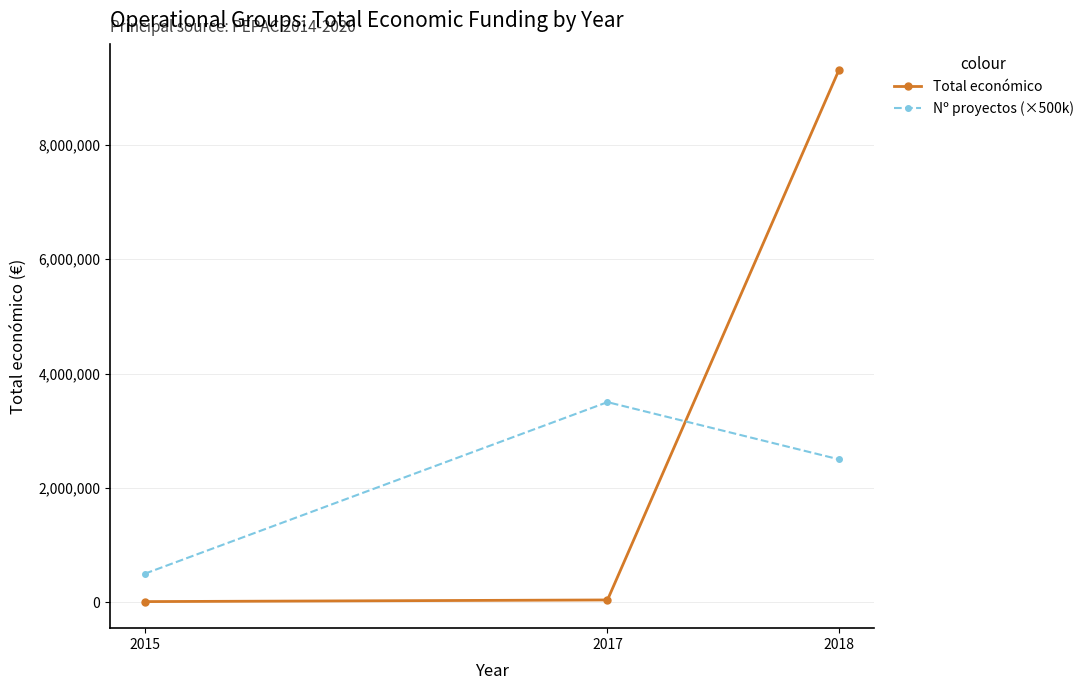

Which series has the largest range (max minus min)?

Total económico